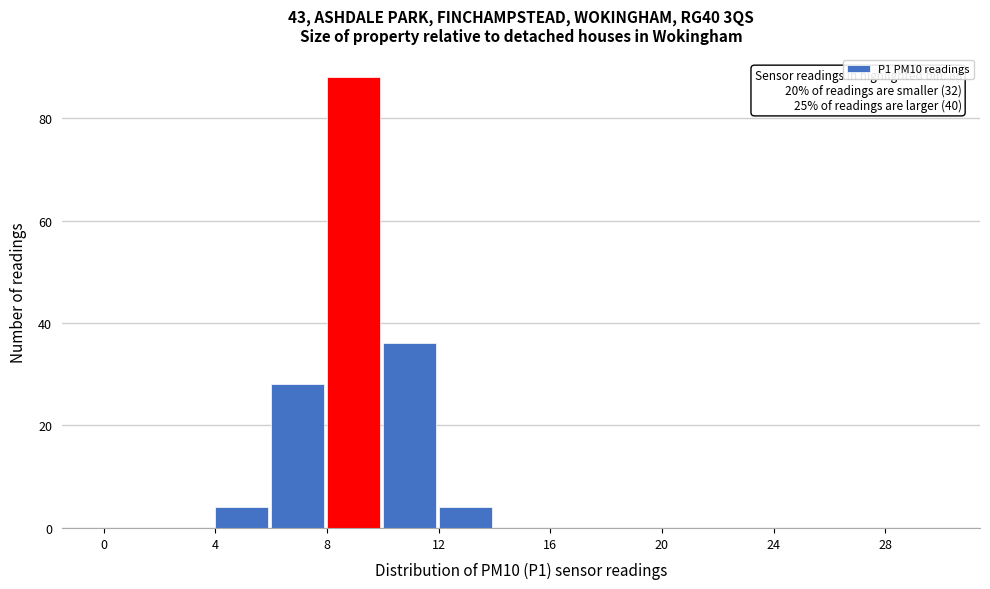

Which range on the x-axis has the tallest bar?

8 to 10